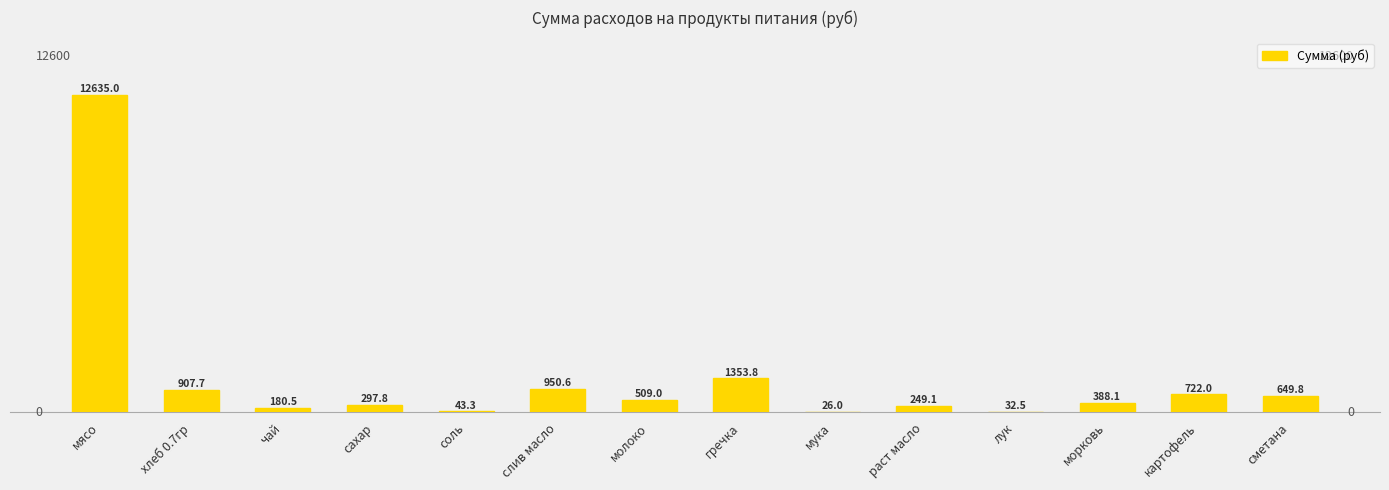

Are the bars grouped side by side (vs. stacked)?

No